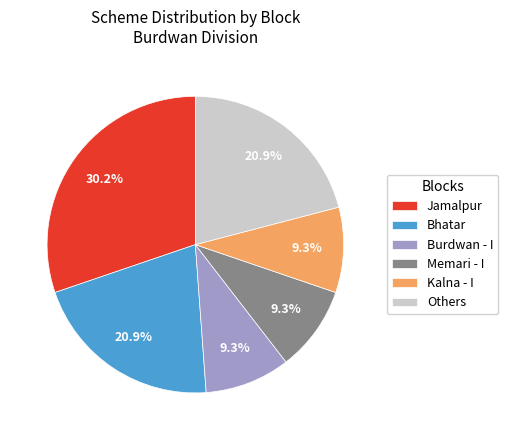

What percentage is NOT represented by Bhatar?

79.1%